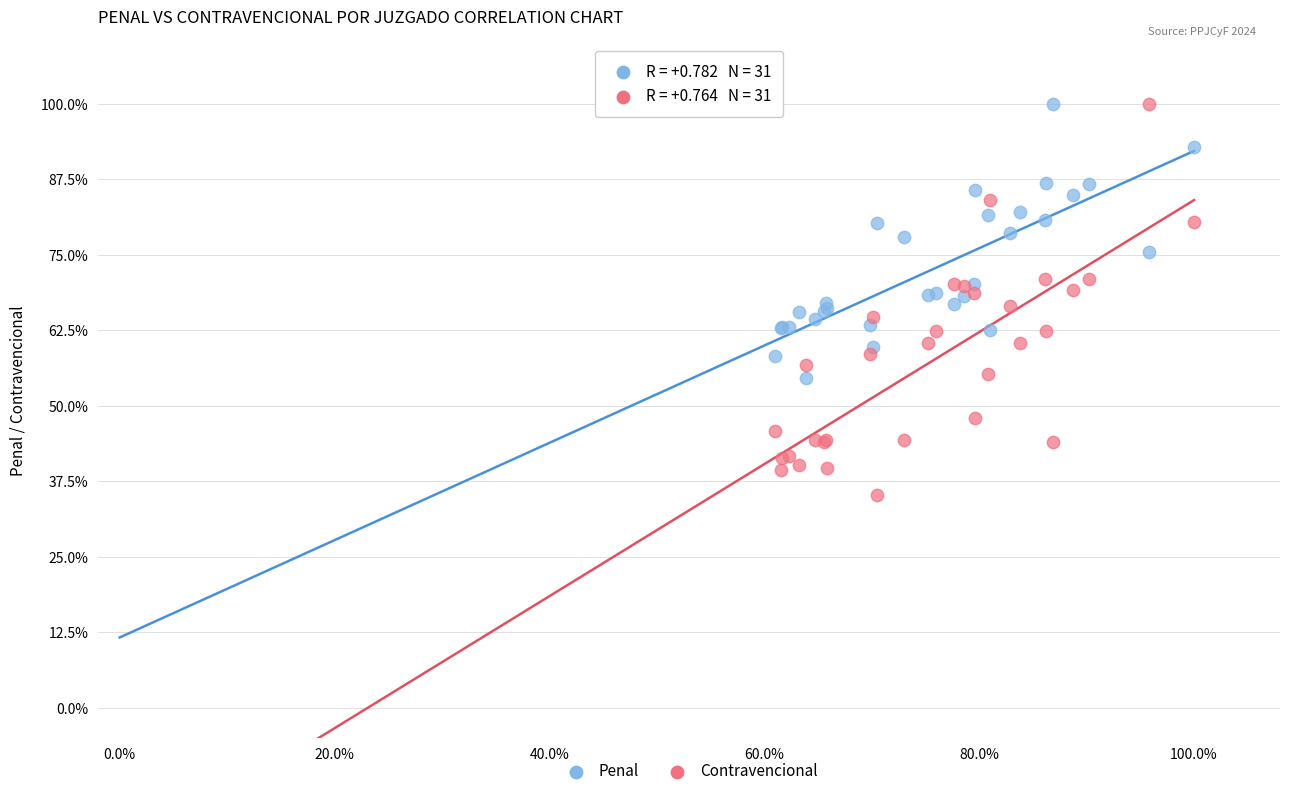

What are all the series names shown in the legend?

Penal, Contravencional